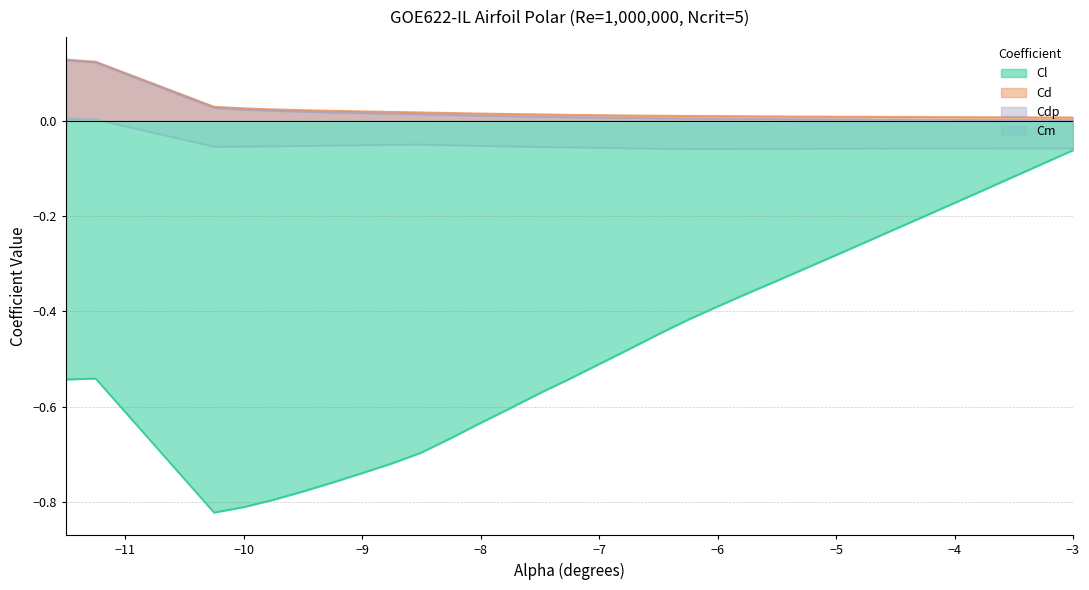

Which category has the lowest value in the Cl series?

-10.25